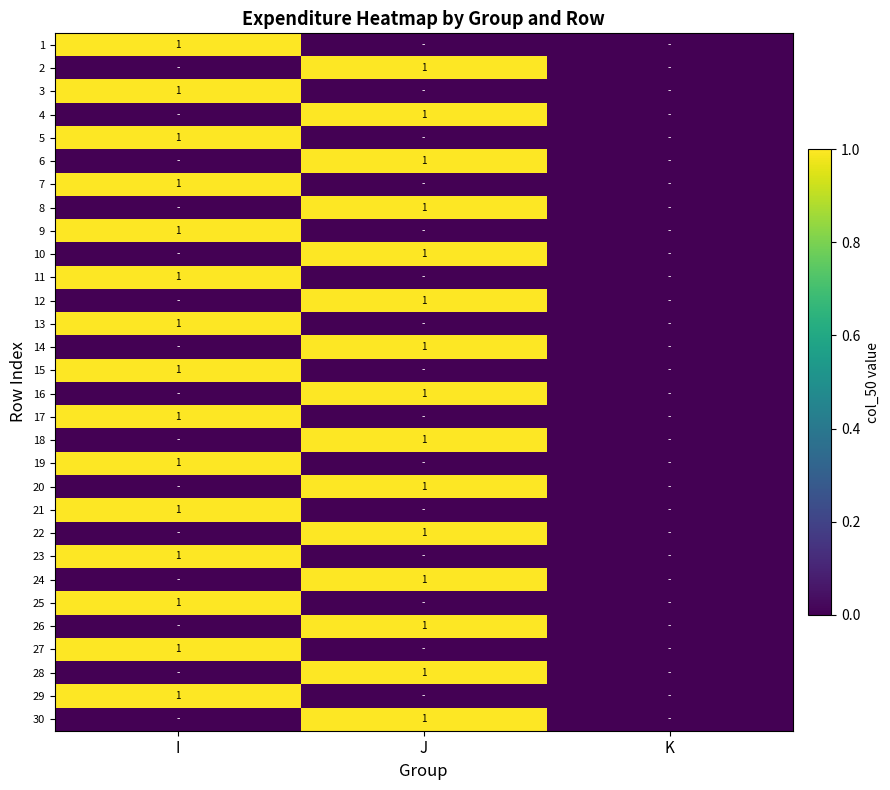

The 19 series shows 1 at I. True or false?

True